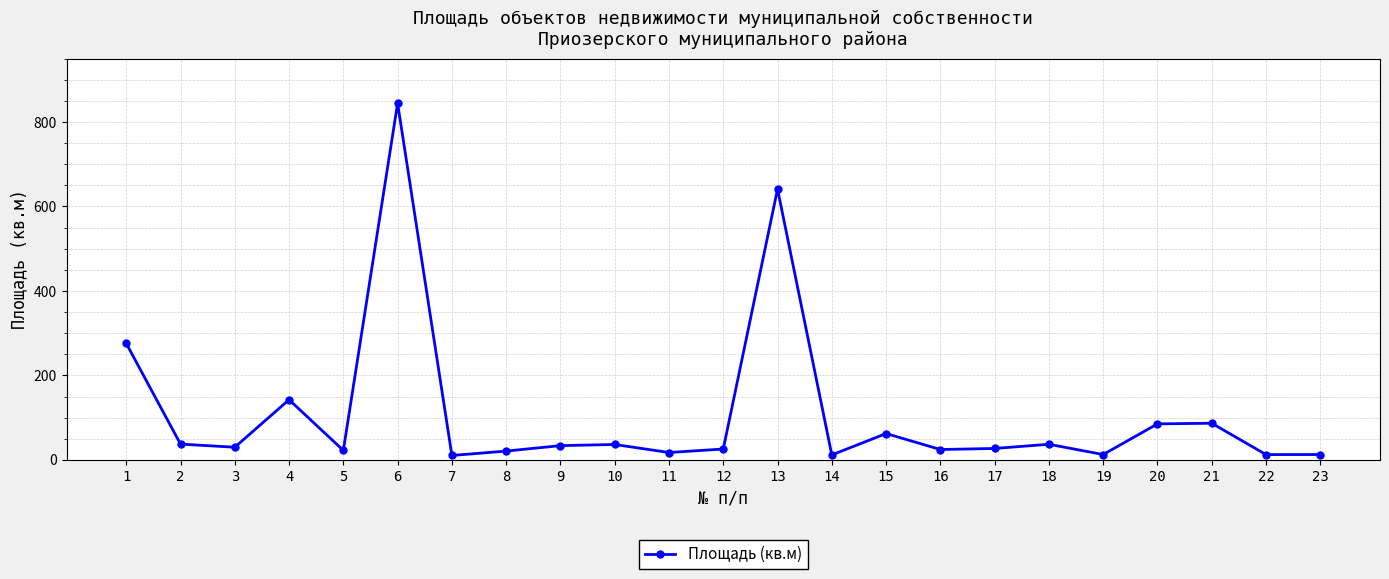

Where is the first local maximum?

4